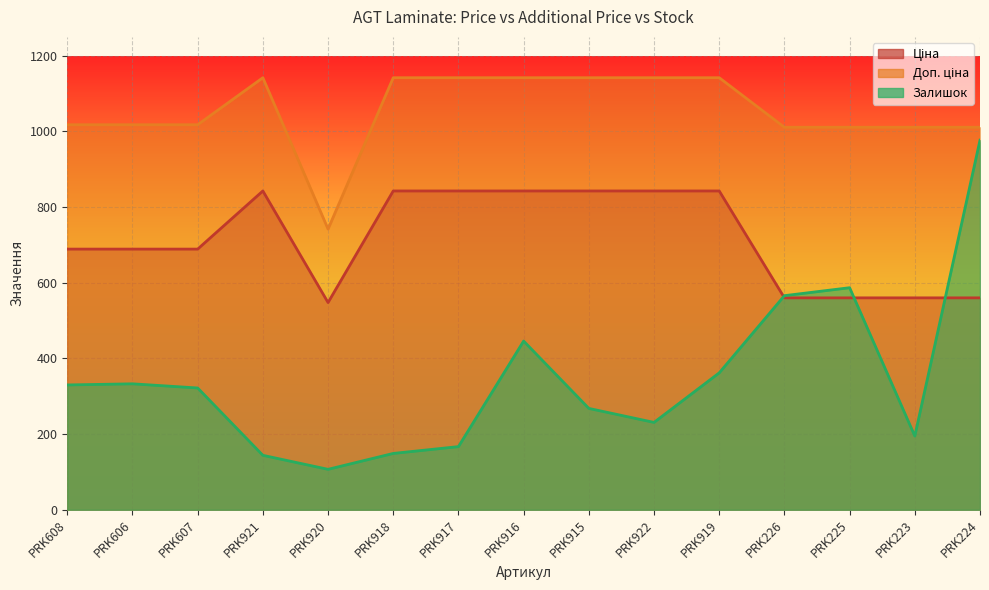

What is the label of the 3rd point from the right?

PRK225